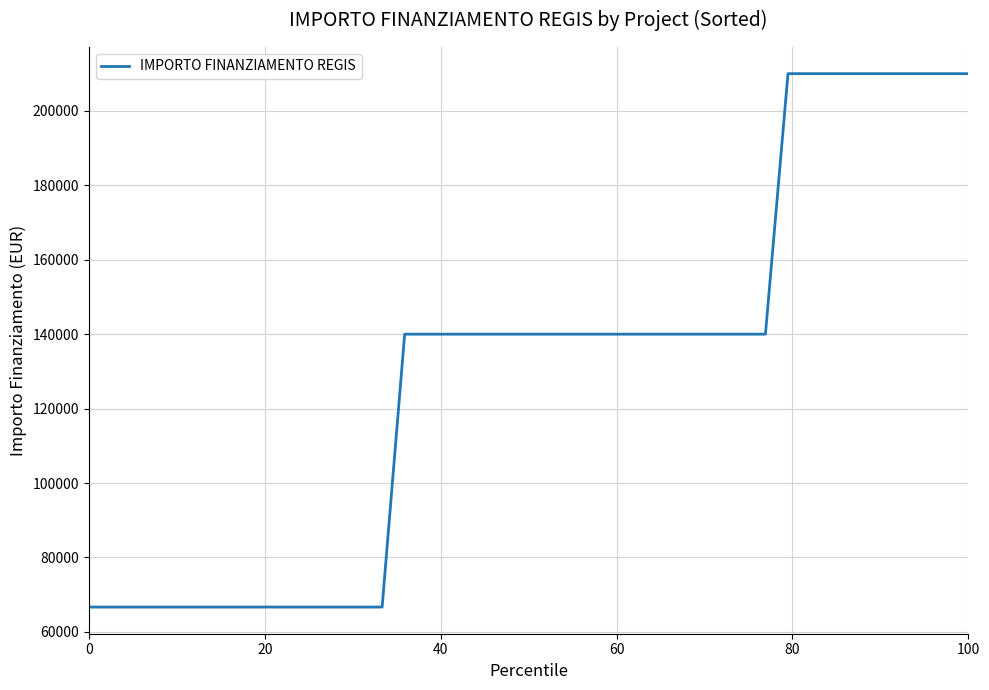

What is the greatest value displayed?

210000.0